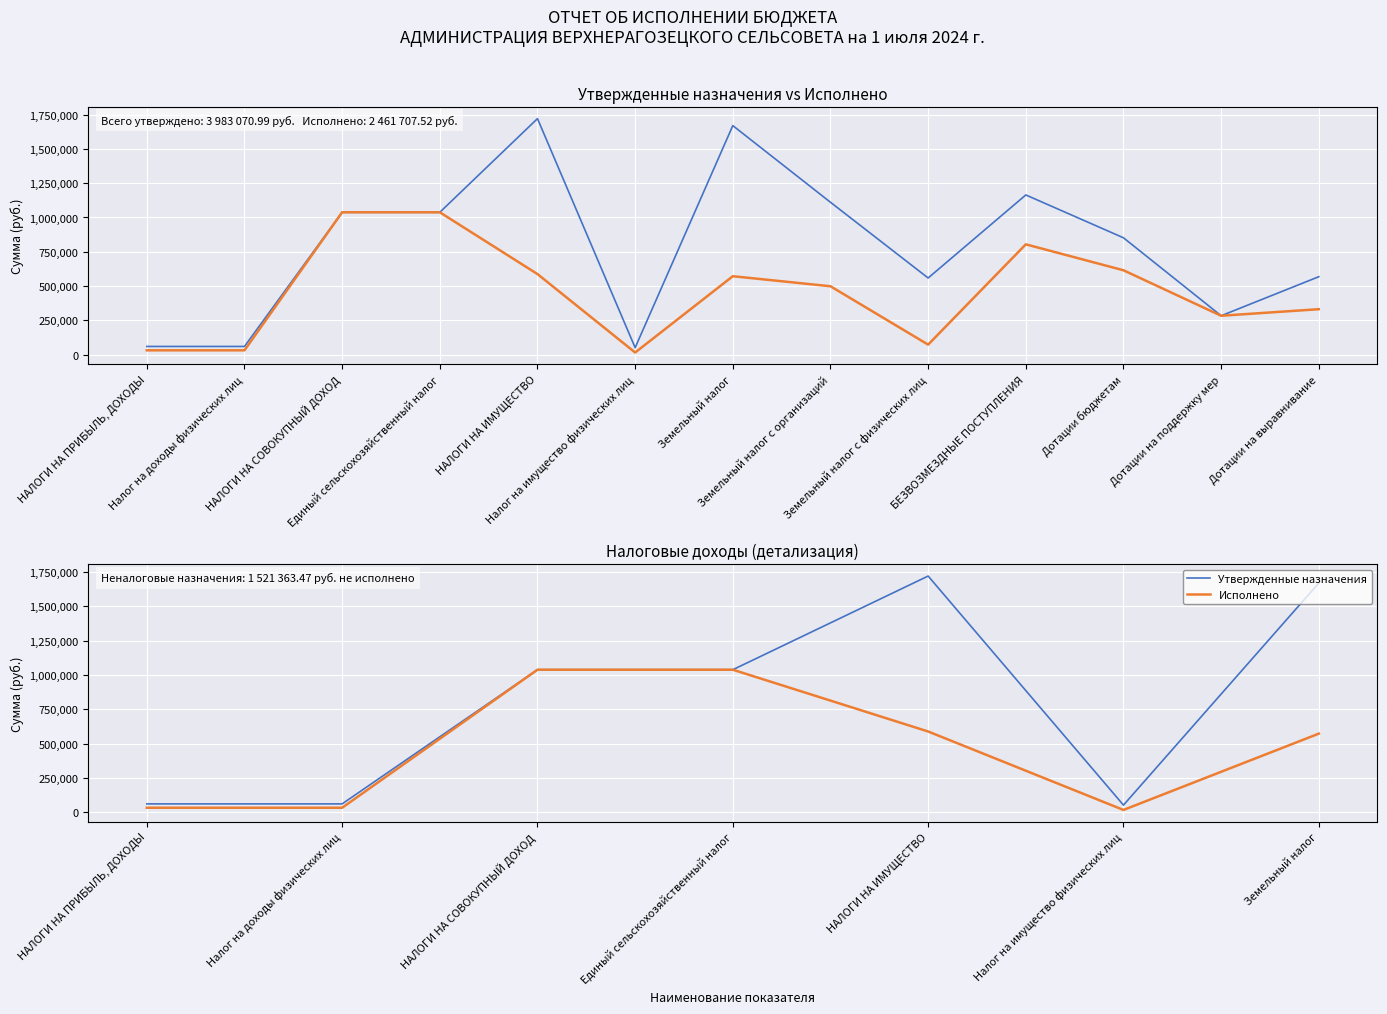

Is it true that Утвержденные назначения equals 1669900.0 at Земельный налог?

True